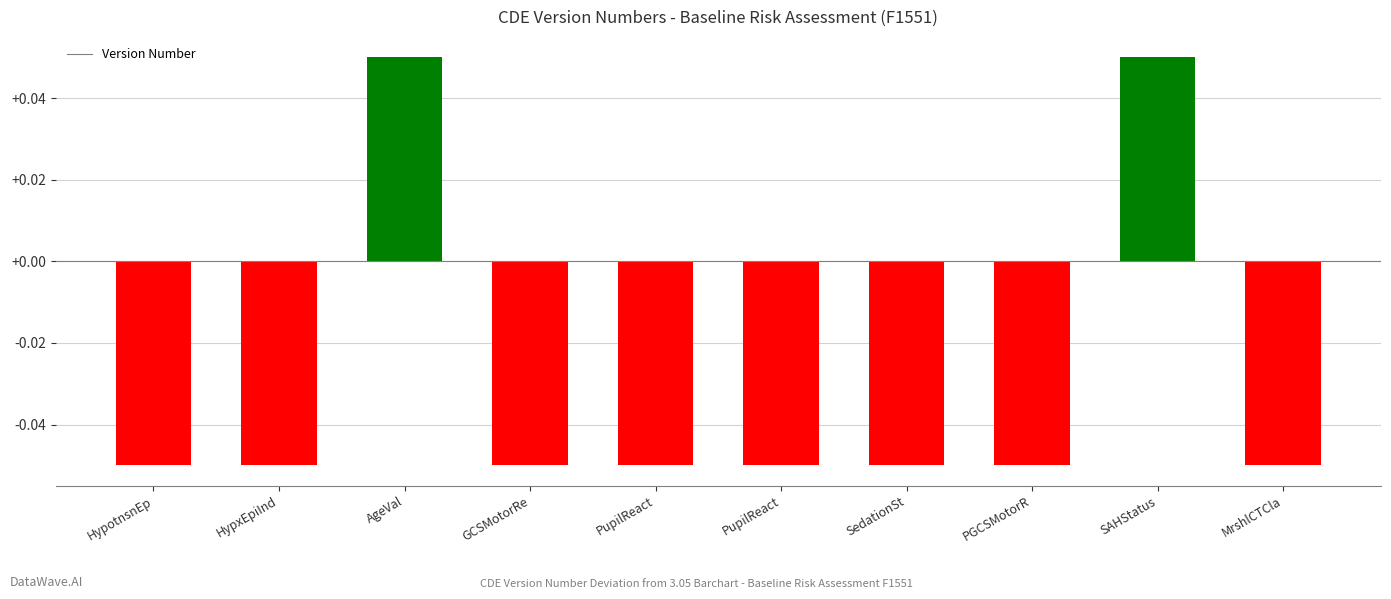

Which category has the lowest value across all series?

HypotnsnEp